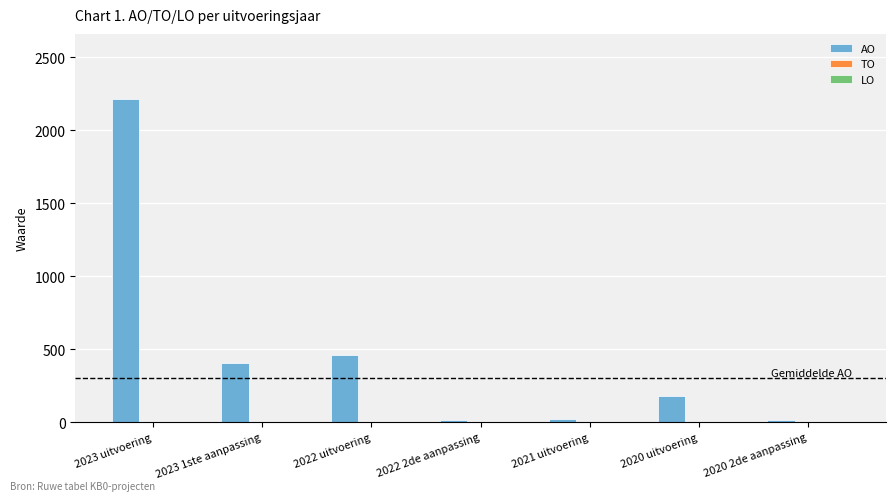

What is the label of the 5th bar from the left?

2021 uitvoering